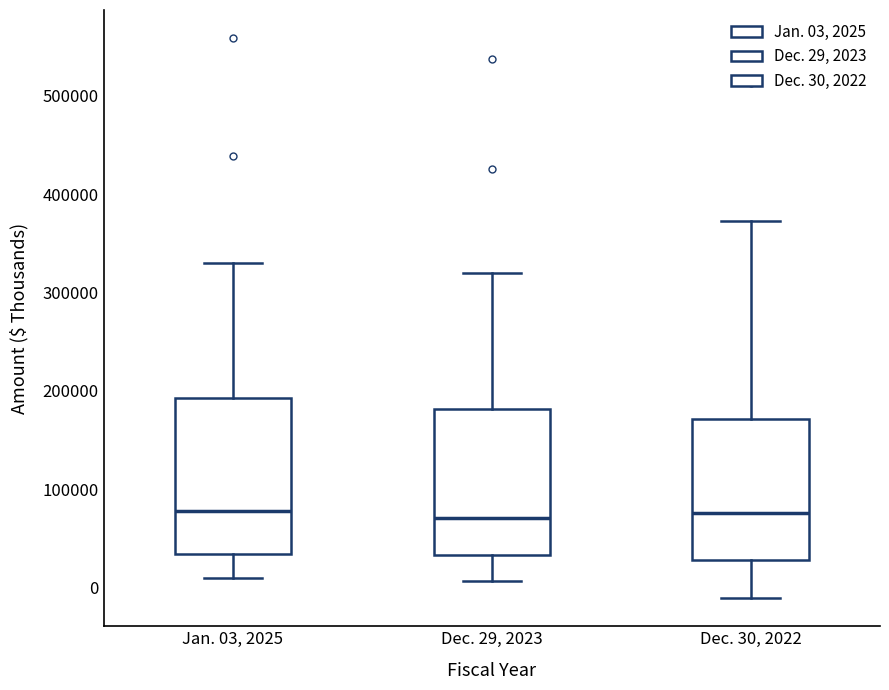

Where is the upper edge of the box for Dec. 29, 2023 on the y-axis? The values are not printed on the chart, so give them approximately, as read against the axis.

180000